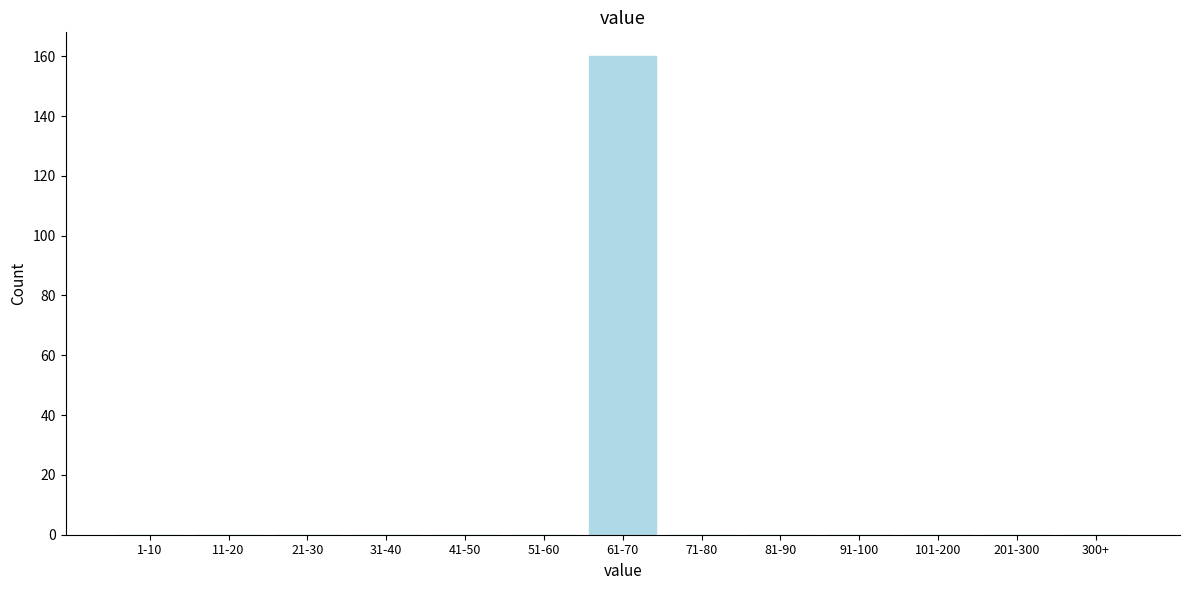

Reading left to right, transcribe all the data shown in this chart.

1-10=0	11-20=0	21-30=0	31-40=0	41-50=0	51-60=0	61-70=160	71-80=0	81-90=0	91-100=0	101-200=0	201-300=0	300+=0